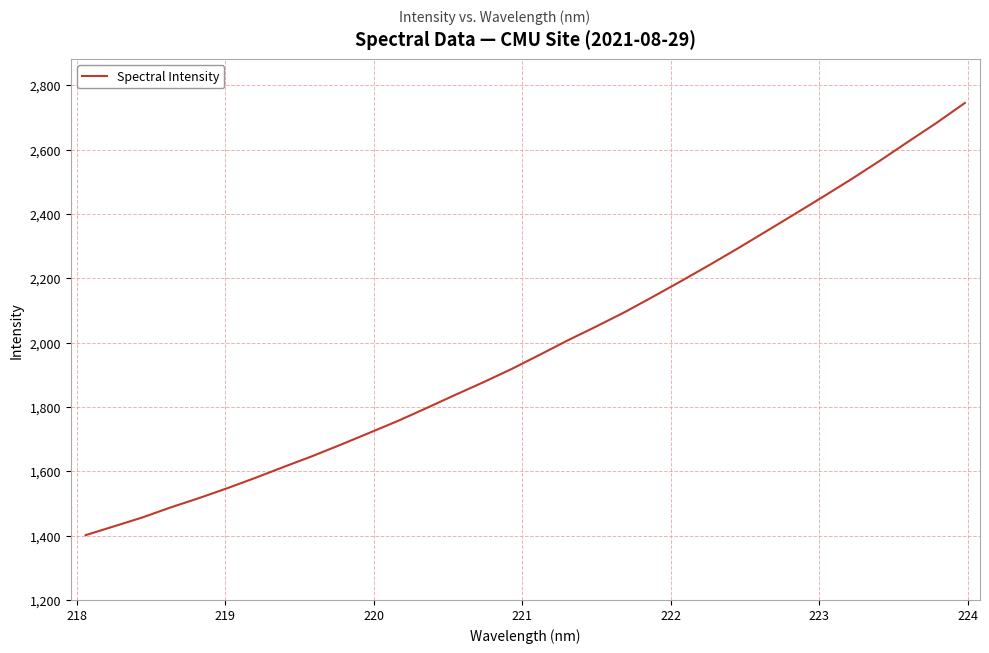

Reading left to right, extract all data points from this chart.

1401.6	1429.0	1456.6	1487.9	1516.9	1547.8	1580.4	1614.4	1647.8	1683.2	1719.8	1756.7	1796.2	1836.8	1876.4	1917.7	1962.2	2007.6	2050.6	2095.0	2143.1	2192.0	2242.3	2293.7	2346.8	2400.1	2454.0	2508.7	2565.6	2624.8	2683.3	2745.3